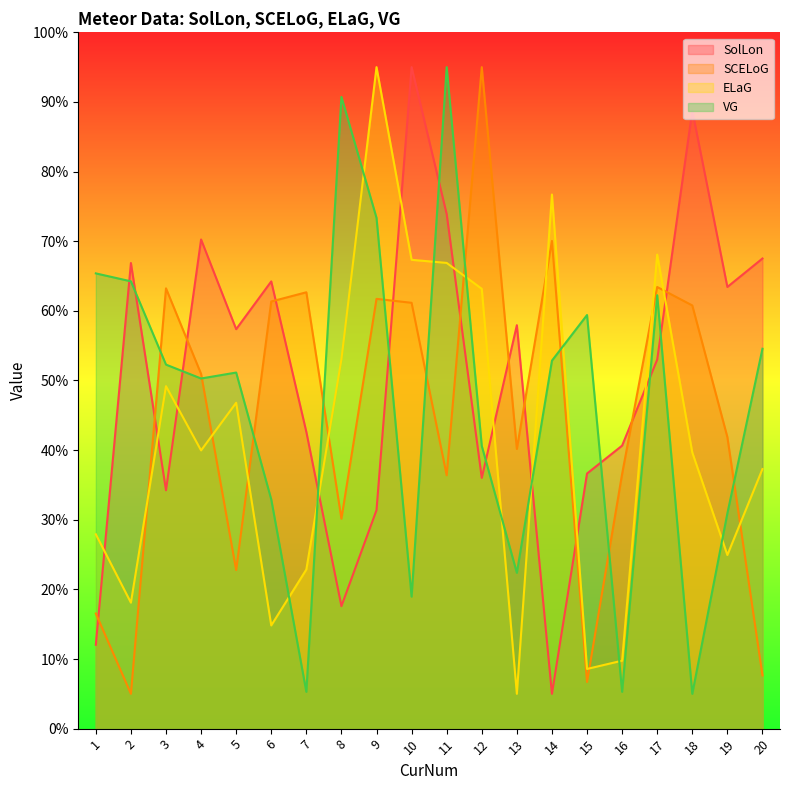

Reading right to left, extract all data points from this chart.

SolLon: 67.5	63.4	88.8	53.0	40.6	36.6	5.0	57.9	36.0	73.9	95.0	31.4	17.6	42.6	64.2	57.4	70.3	34.2	66.9	12.0
SCELoG: 7.6	41.9	60.8	63.4	36.6	6.7	70.0	40.2	95.0	36.4	61.2	61.7	30.1	62.7	61.3	22.8	50.9	63.2	5.0	16.5
ELaG: 37.3	24.9	39.7	68.1	9.8	8.6	76.7	5.0	63.2	66.9	67.3	95.0	53.0	22.9	14.8	46.8	40.0	49.2	18.1	27.9
VG: 54.6	30.9	5.0	62.2	5.3	59.4	52.8	22.4	40.6	95.0	19.0	73.4	90.7	5.3	32.9	51.1	50.3	52.3	64.2	65.4